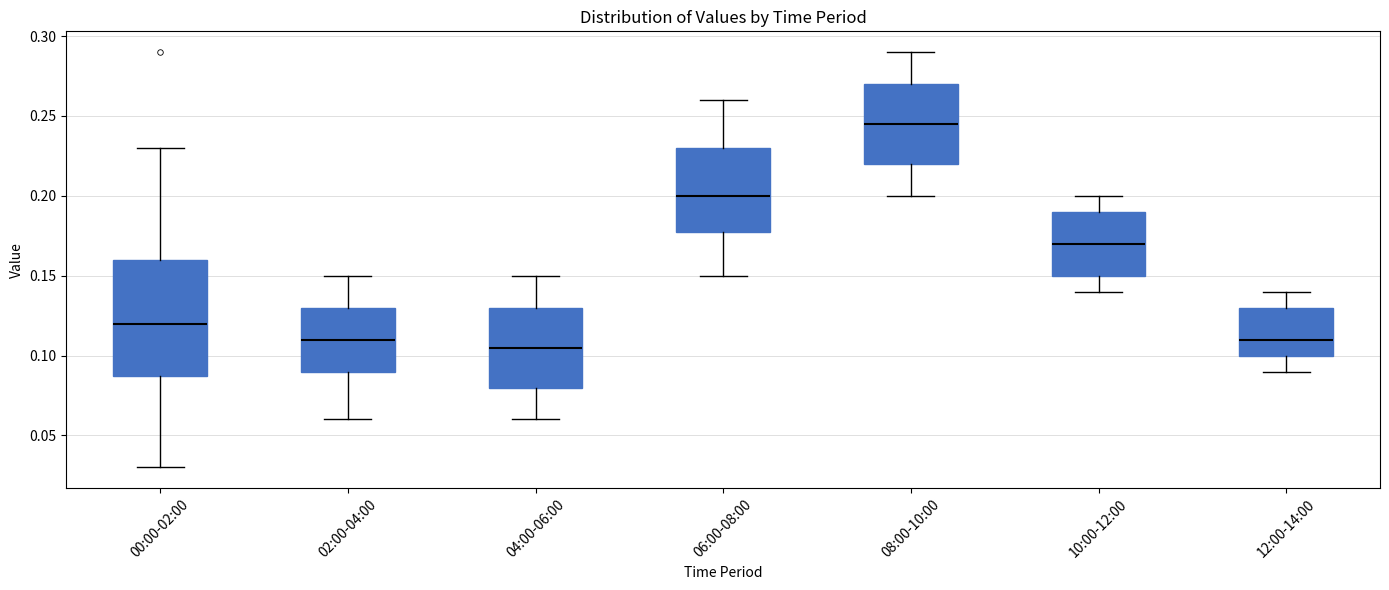

Reading left to right, transcribe this box plot: for each box, give where its median line is, the range the box spans, and where its two whiskers end, as read against the y-axis. The values are not printed on the chart, so give them approximately, as read against the axis.

00:00-02:00: median 0.120, box 0.090 to 0.160, whiskers 0.030 to 0.230
02:00-04:00: median 0.110, box 0.090 to 0.130, whiskers 0.060 to 0.150
04:00-06:00: median 0.105, box 0.080 to 0.130, whiskers 0.060 to 0.150
06:00-08:00: median 0.200, box 0.180 to 0.230, whiskers 0.150 to 0.260
08:00-10:00: median 0.245, box 0.220 to 0.270, whiskers 0.200 to 0.290
10:00-12:00: median 0.170, box 0.150 to 0.190, whiskers 0.140 to 0.200
12:00-14:00: median 0.110, box 0.100 to 0.130, whiskers 0.090 to 0.140